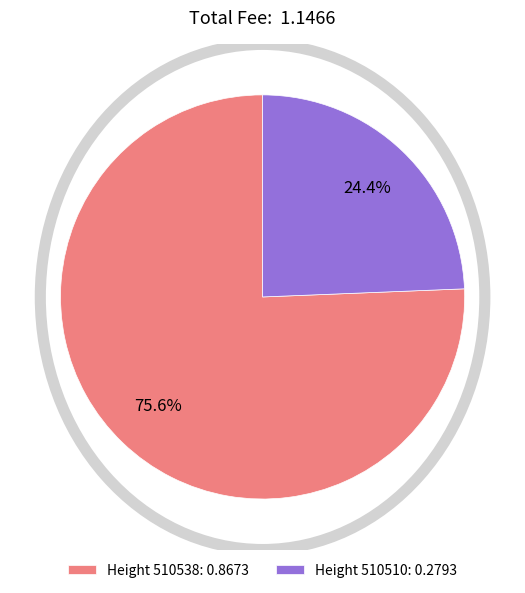

Which slice is the smallest?

Height 510510: 0.2793